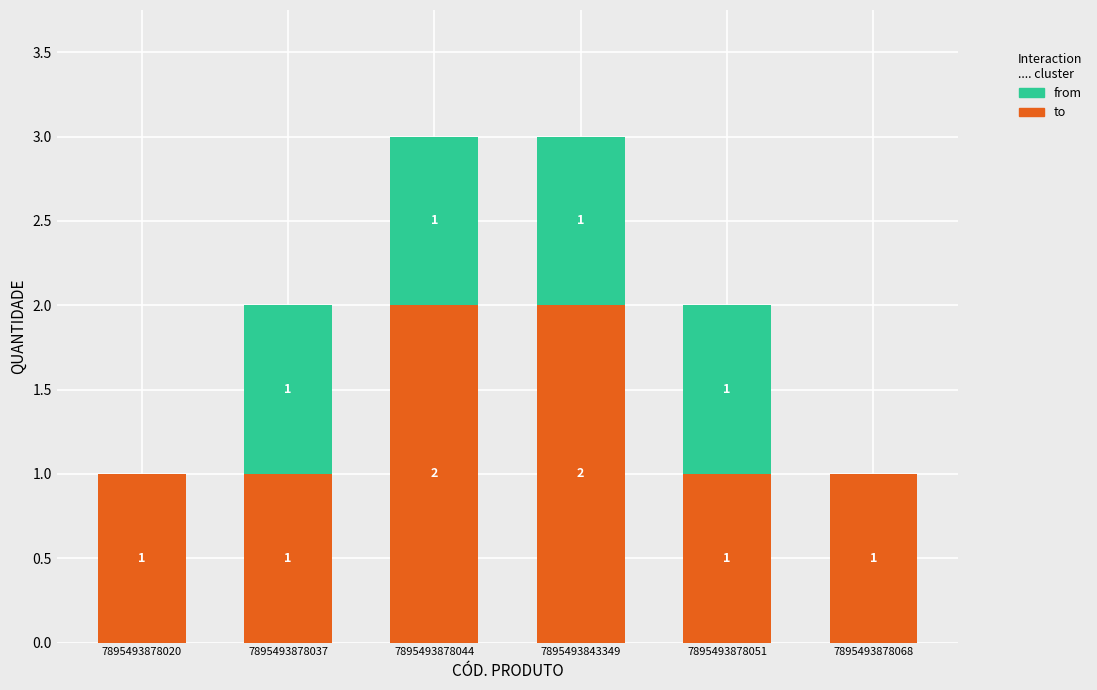

What is the total value across all series at 7895493843349?

3